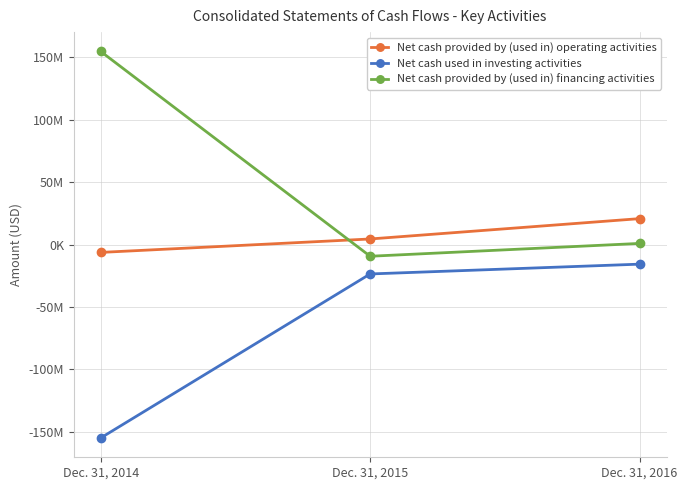

At Dec. 31, 2014, list the series in order from smallest to largest.

Net cash used in investing activities, Net cash provided by (used in) operating activities, Net cash provided by (used in) financing activities